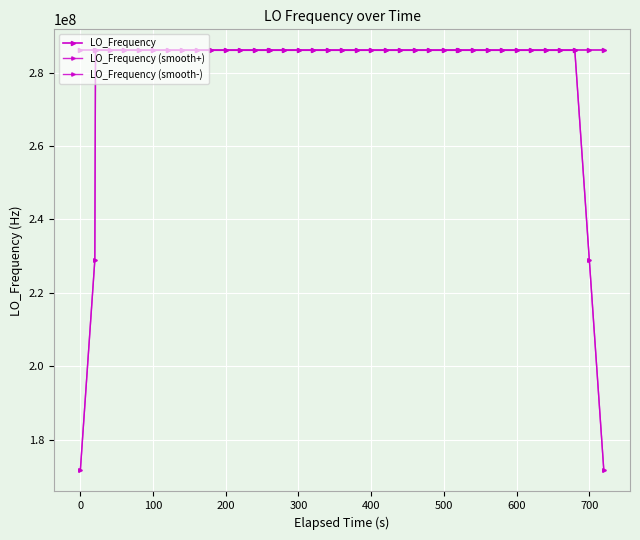

At which category does LO_Frequency (smooth+) reach its first local valley?

200